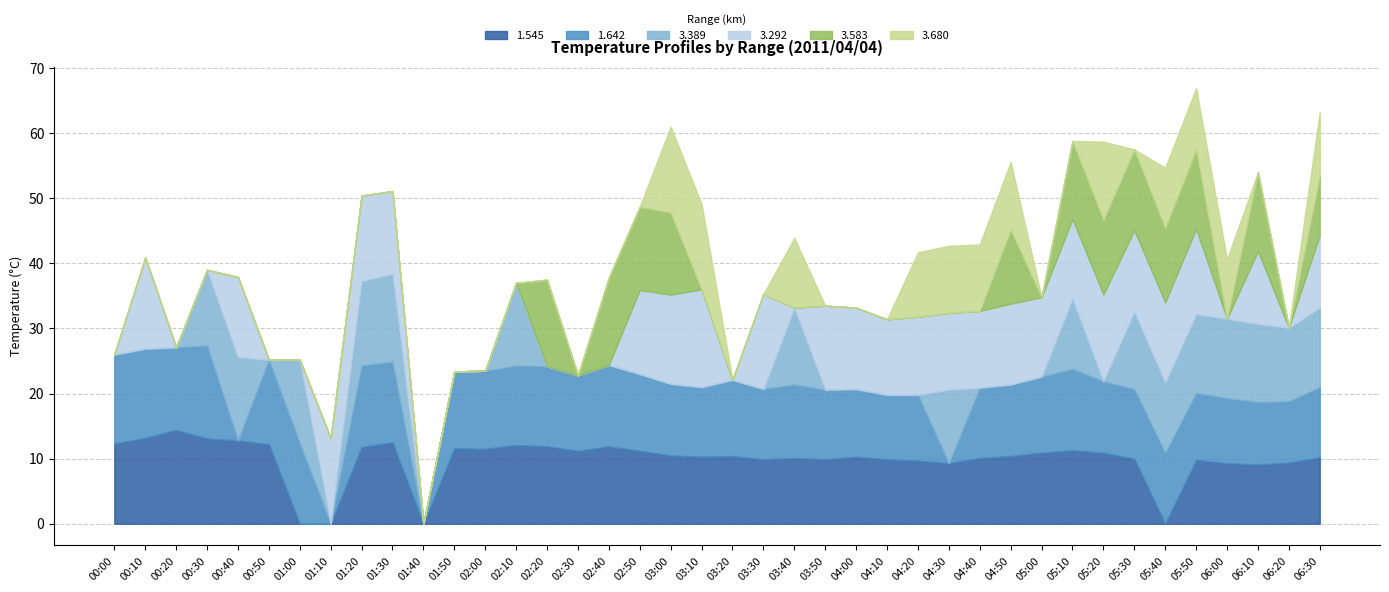

What are all the series names shown in the legend?

1.545, 1.642, 3.389, 3.292, 3.583, 3.680